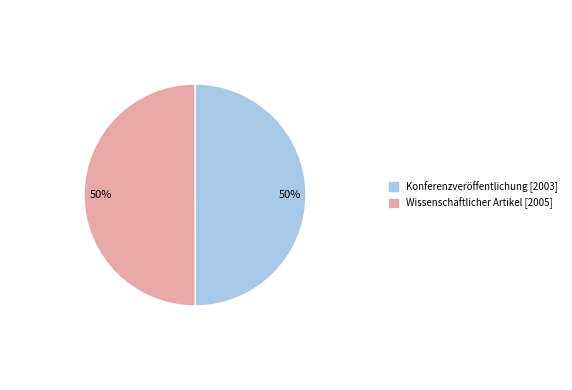

How many slices are in this pie chart?

2